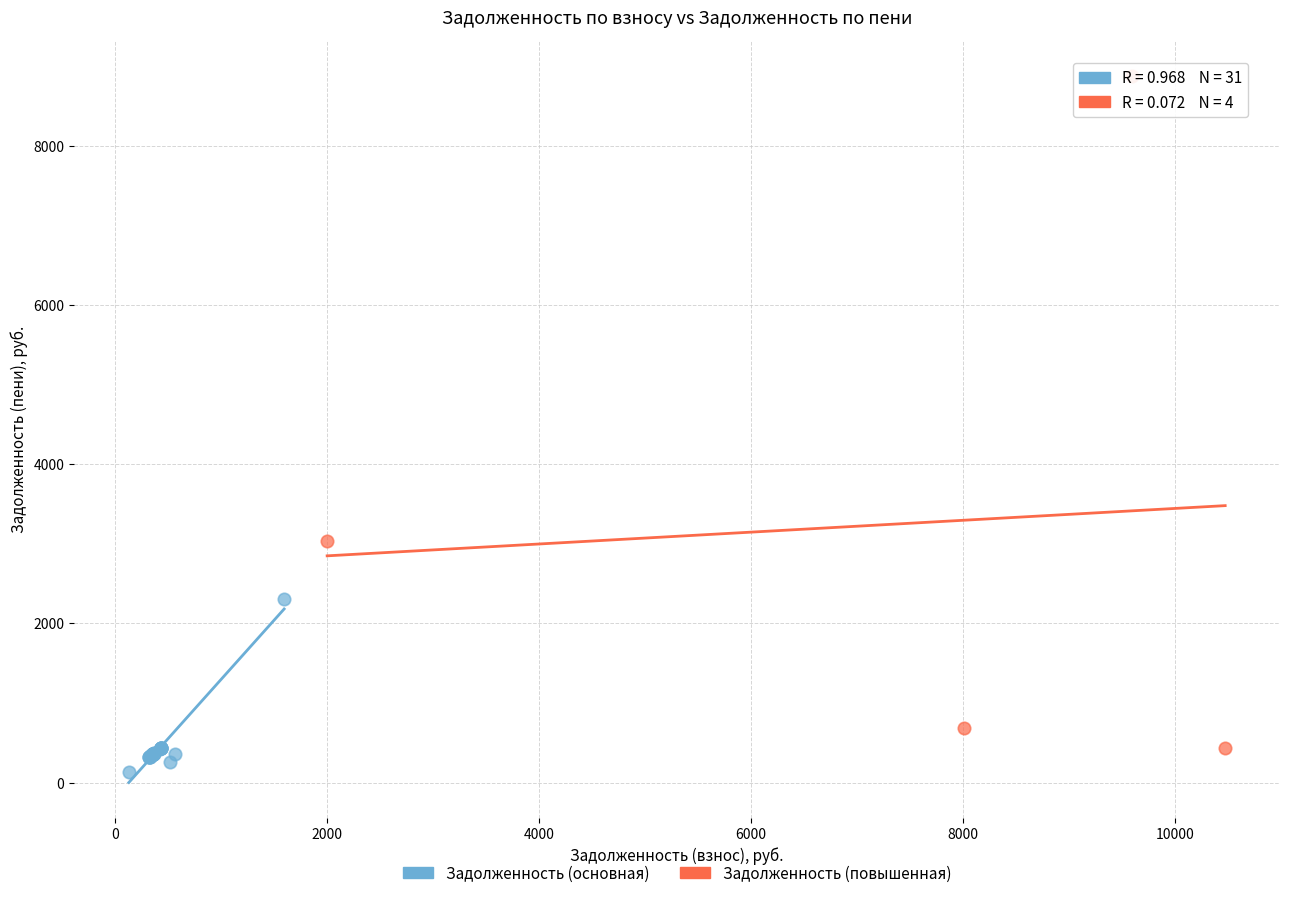

Which series has the widest spread of Y values?

Задолженность (повышенная)